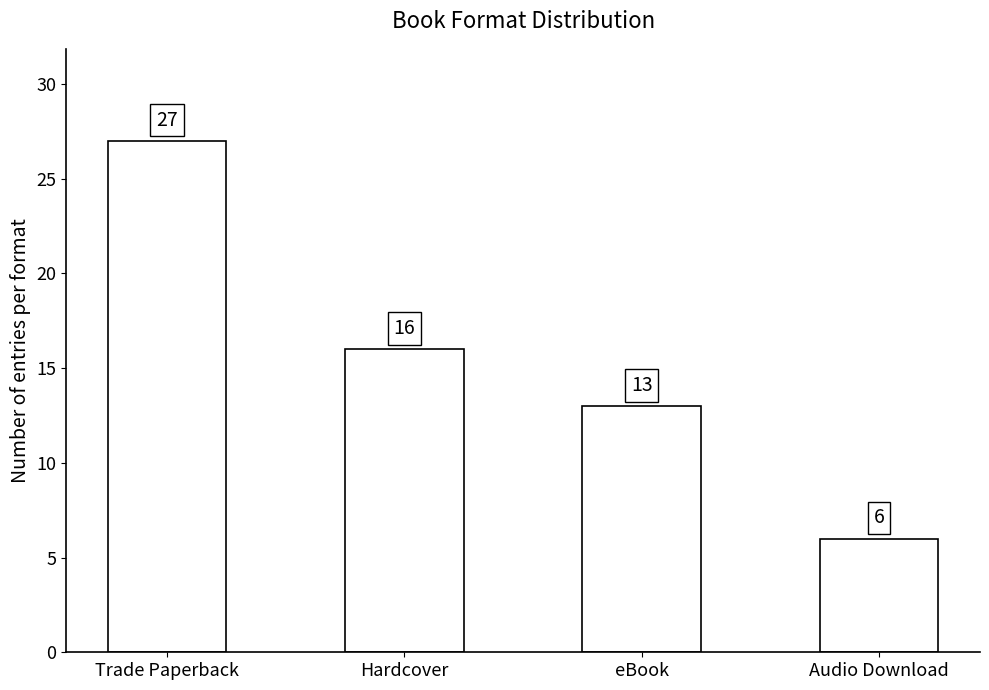

What is the sum of all values?

62